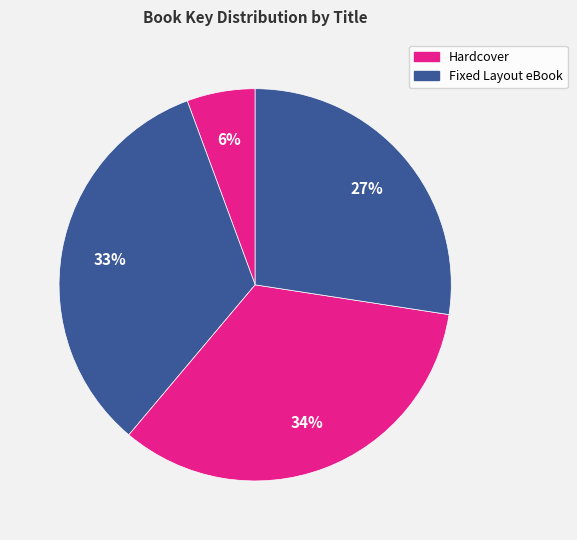

How many segments does this pie chart have?

4